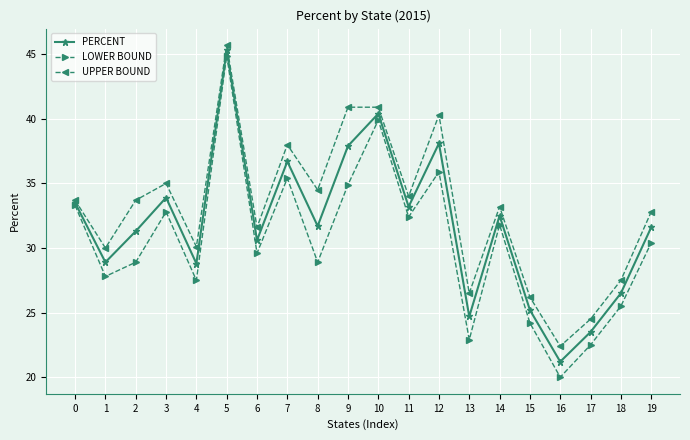

At which label is UPPER BOUND closest to 34?

11